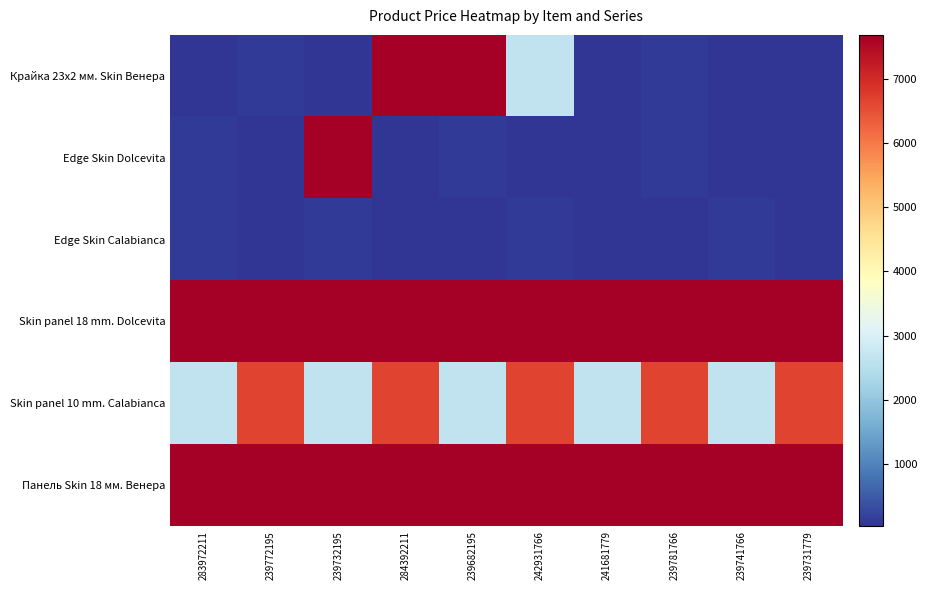

What is the minimum value shown in the chart?

32.0